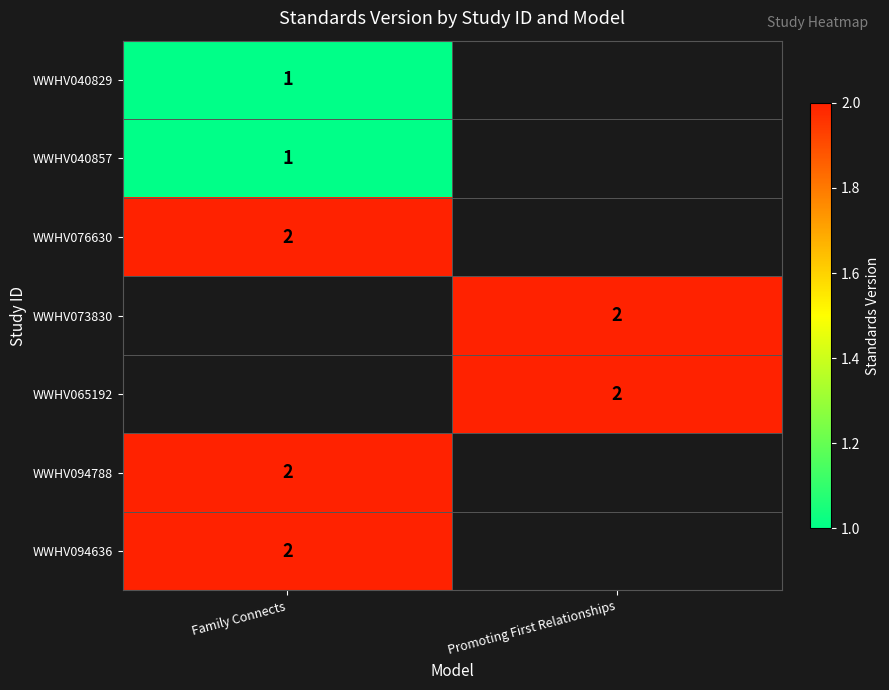

The WWHV076630 series shows 2 at Family Connects. True or false?

True